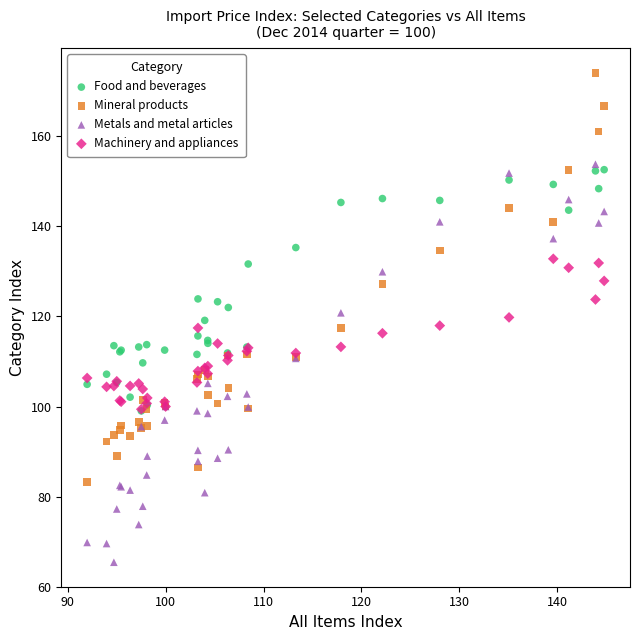

Which series contains the lowest Y value?

Metals and metal articles